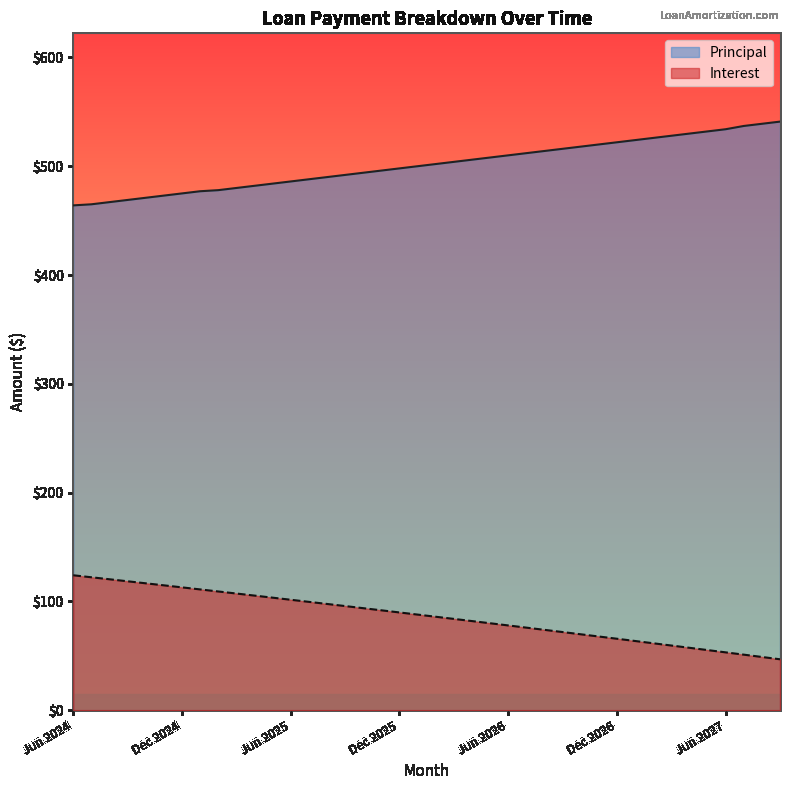

Between Jul 2024 and Apr 2025, which series saw the biggest shift?

Principal